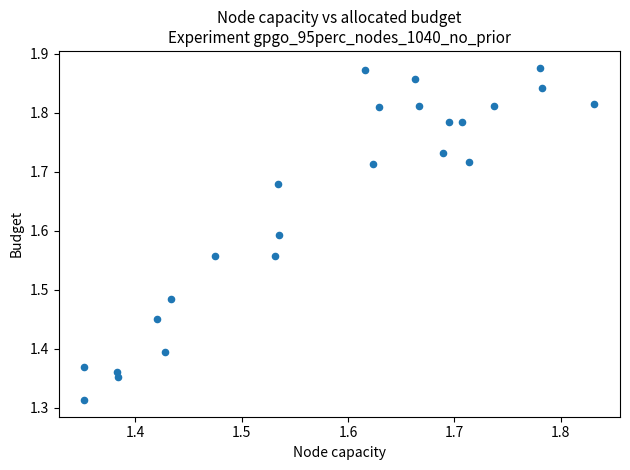

What is the range of Y values (max minus min)?

0.6